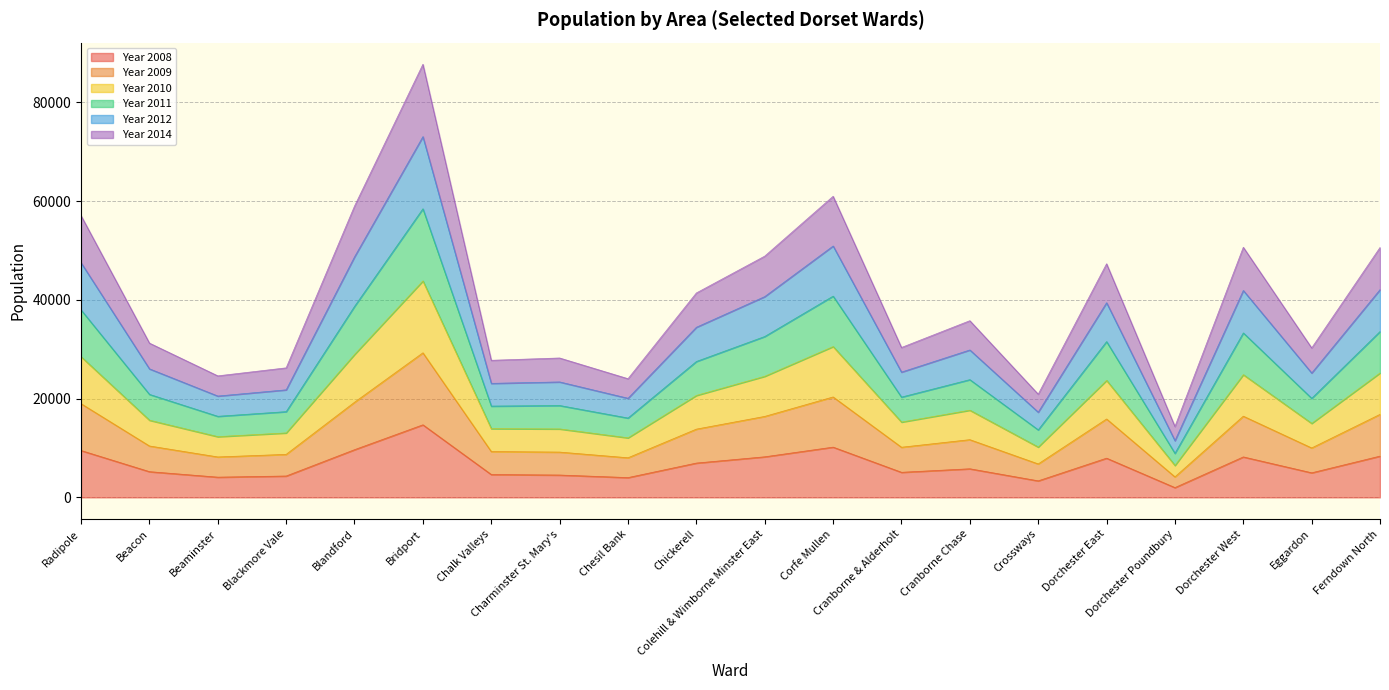

Does the chart have visible grid lines?

Yes